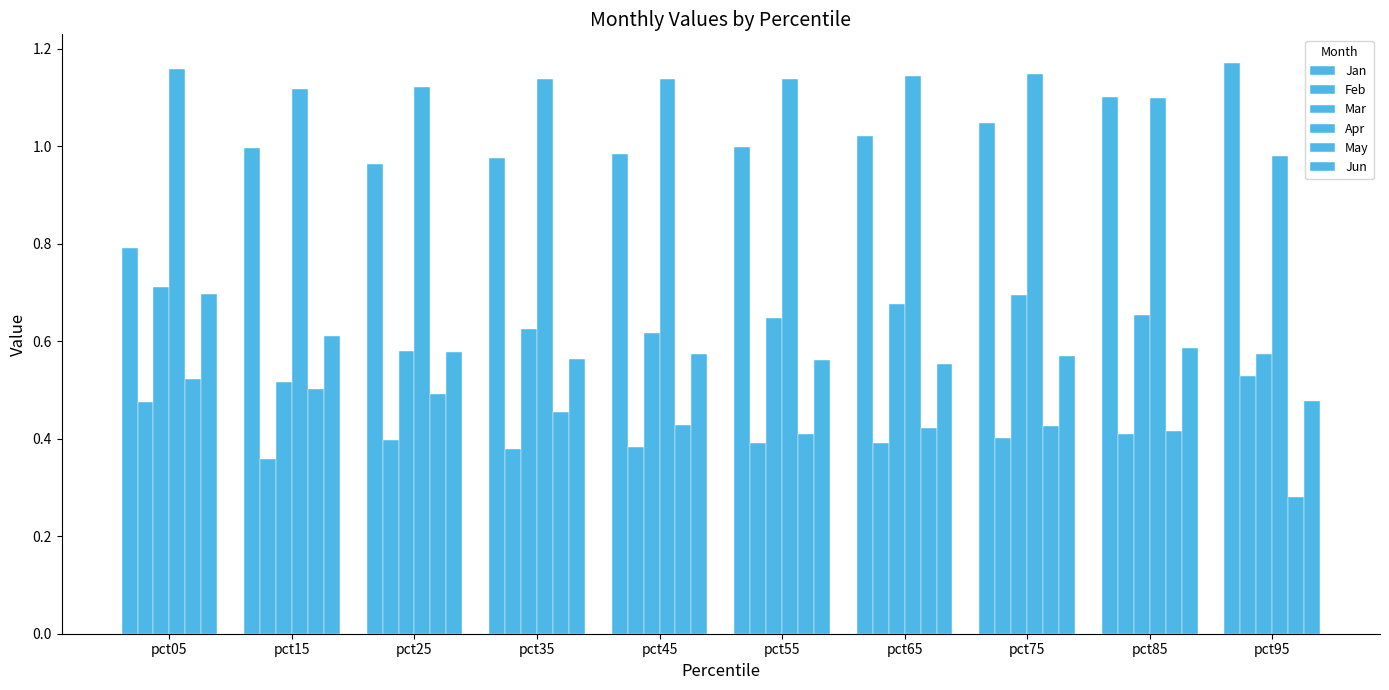

Reading right to left, transcribe all the data shown in this chart.

Jan: pct95=1.2	pct85=1.1	pct75=1.0	pct65=1.0	pct55=1.0	pct45=1.0	pct35=1.0	pct25=1.0	pct15=1.0	pct05=0.8
Feb: pct95=0.5	pct85=0.4	pct75=0.4	pct65=0.4	pct55=0.4	pct45=0.4	pct35=0.4	pct25=0.4	pct15=0.4	pct05=0.5
Mar: pct95=0.6	pct85=0.7	pct75=0.7	pct65=0.7	pct55=0.6	pct45=0.6	pct35=0.6	pct25=0.6	pct15=0.5	pct05=0.7
Apr: pct95=1.0	pct85=1.1	pct75=1.1	pct65=1.1	pct55=1.1	pct45=1.1	pct35=1.1	pct25=1.1	pct15=1.1	pct05=1.2
May: pct95=0.3	pct85=0.4	pct75=0.4	pct65=0.4	pct55=0.4	pct45=0.4	pct35=0.5	pct25=0.5	pct15=0.5	pct05=0.5
Jun: pct95=0.5	pct85=0.6	pct75=0.6	pct65=0.6	pct55=0.6	pct45=0.6	pct35=0.6	pct25=0.6	pct15=0.6	pct05=0.7